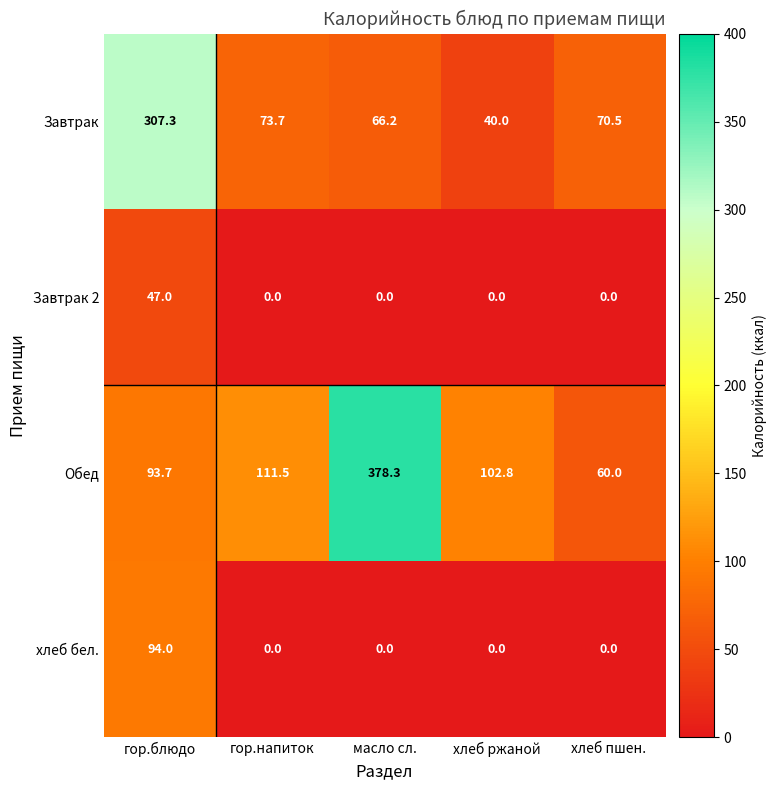

What is the spread (max minus min) of values at хлеб пшен.?

70.5